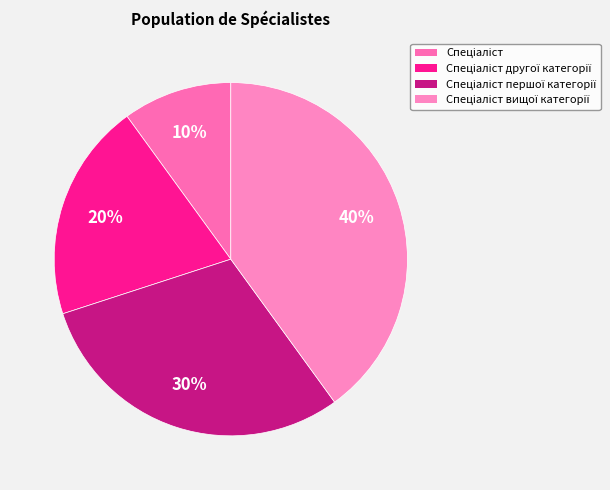

To the nearest percent, what is the difference between the Спеціаліст and Спеціаліст другої категорії slice percentages?

10%